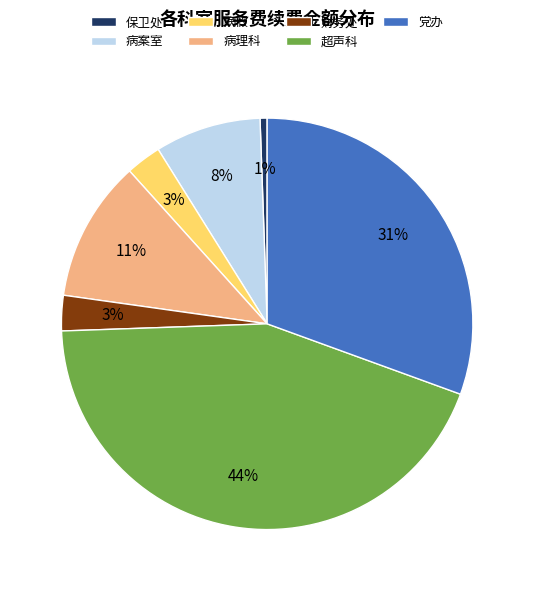

Which category has the biggest portion of the pie?

超声科